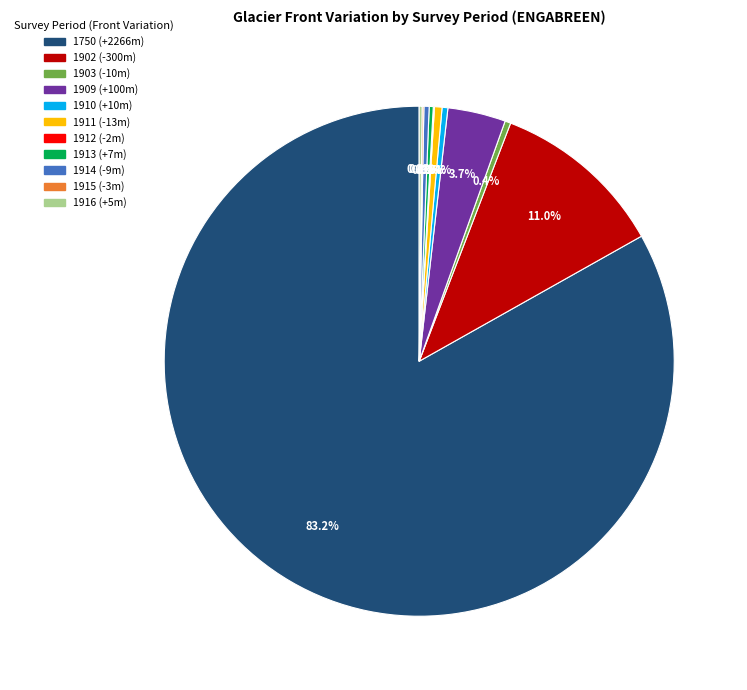

To the nearest percent, what is the difference between the largest and smallest slice percentages?

83%